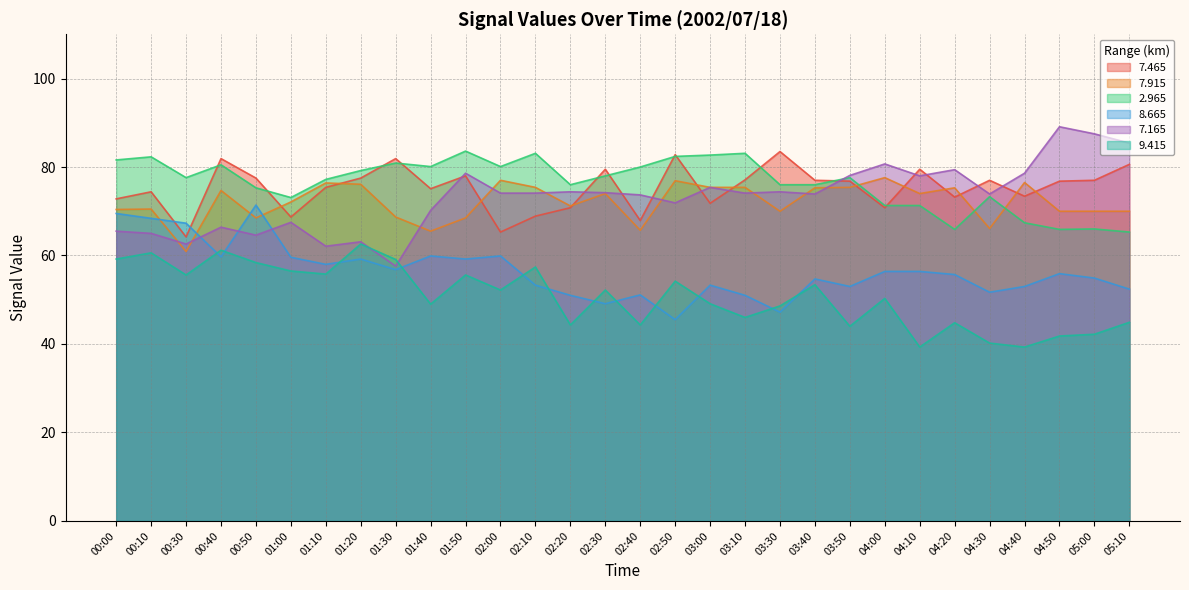

What is the average value of the   9.415 series?

50.7